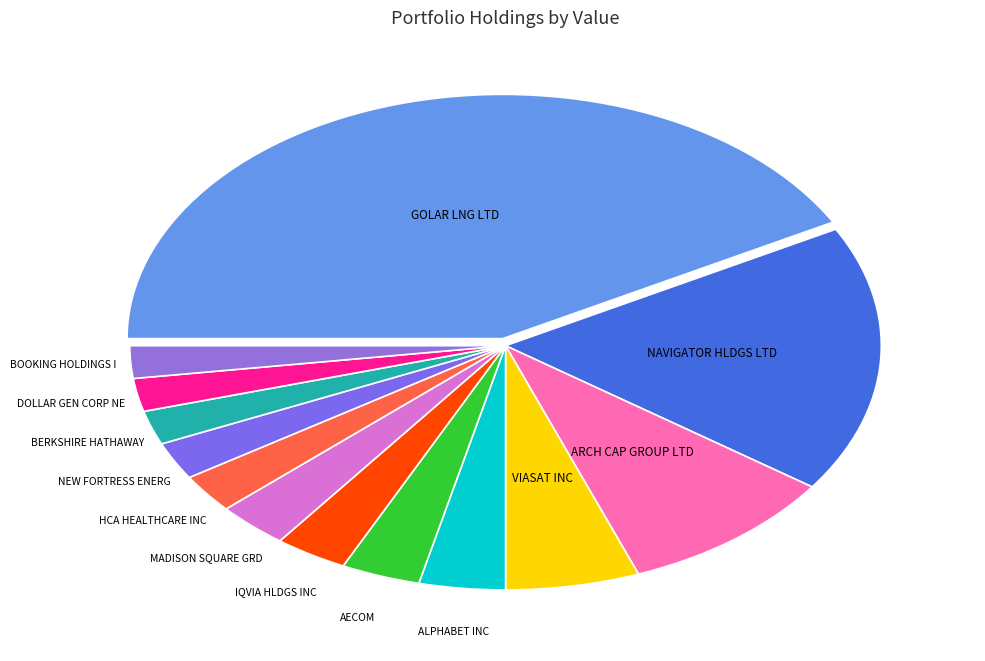

Which category has the biggest portion of the pie?

GOLAR LNG LTD